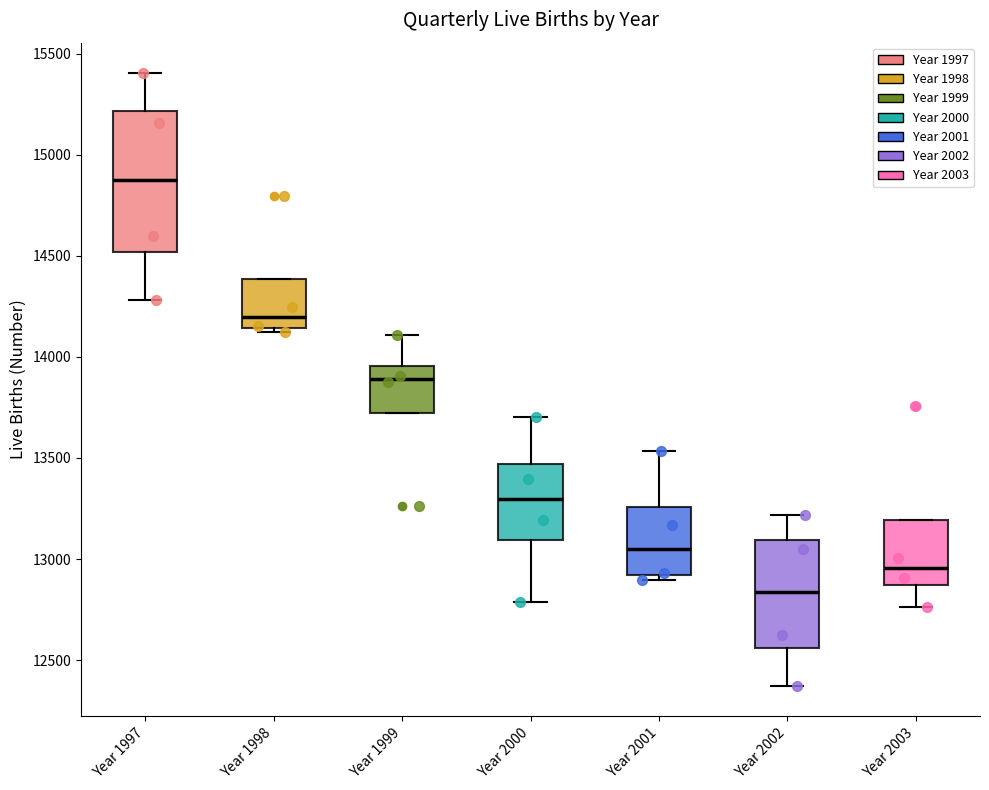

Where is the lower edge of the box for Year 2002 on the y-axis? The values are not printed on the chart, so give them approximately, as read against the axis.

12550